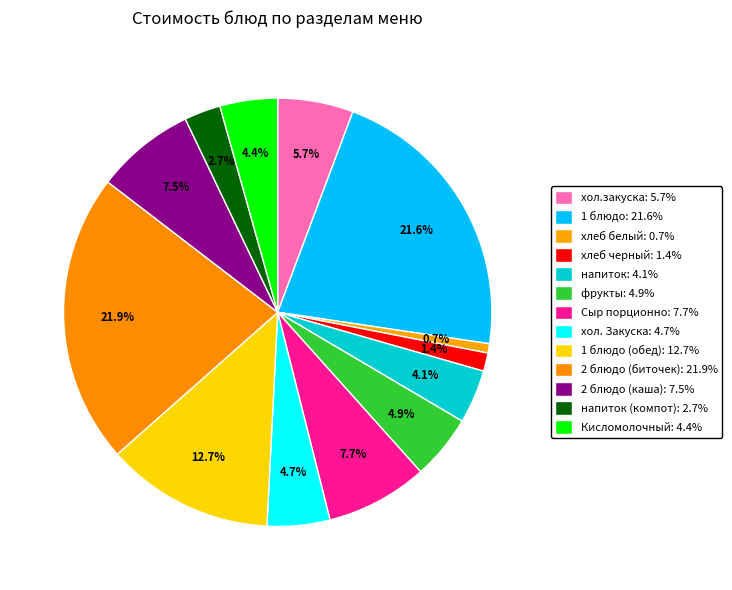

Is there a majority slice in this chart?

No